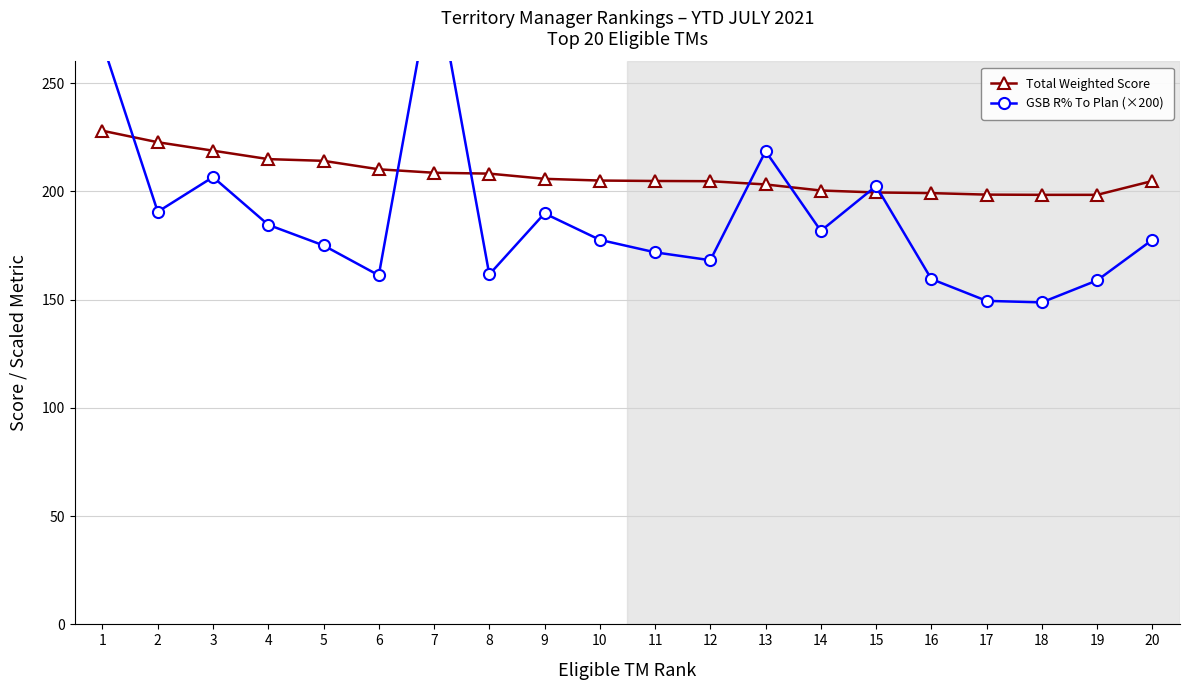

What is the spread (max minus min) of values at 20?

27.2